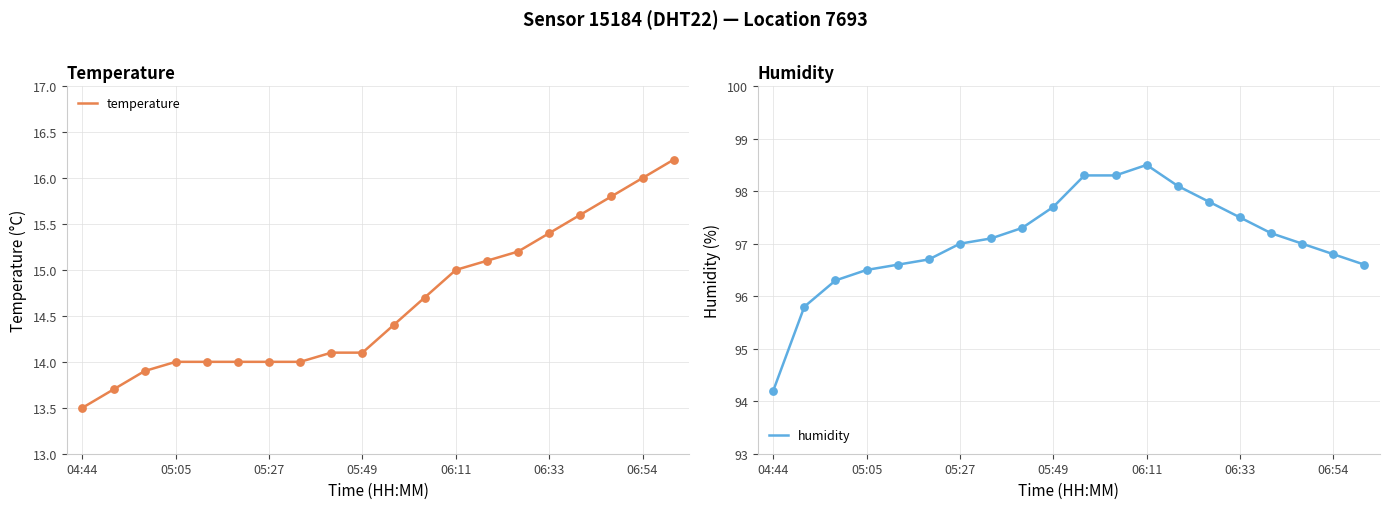

What is the total value across all series at 04:44?

107.7